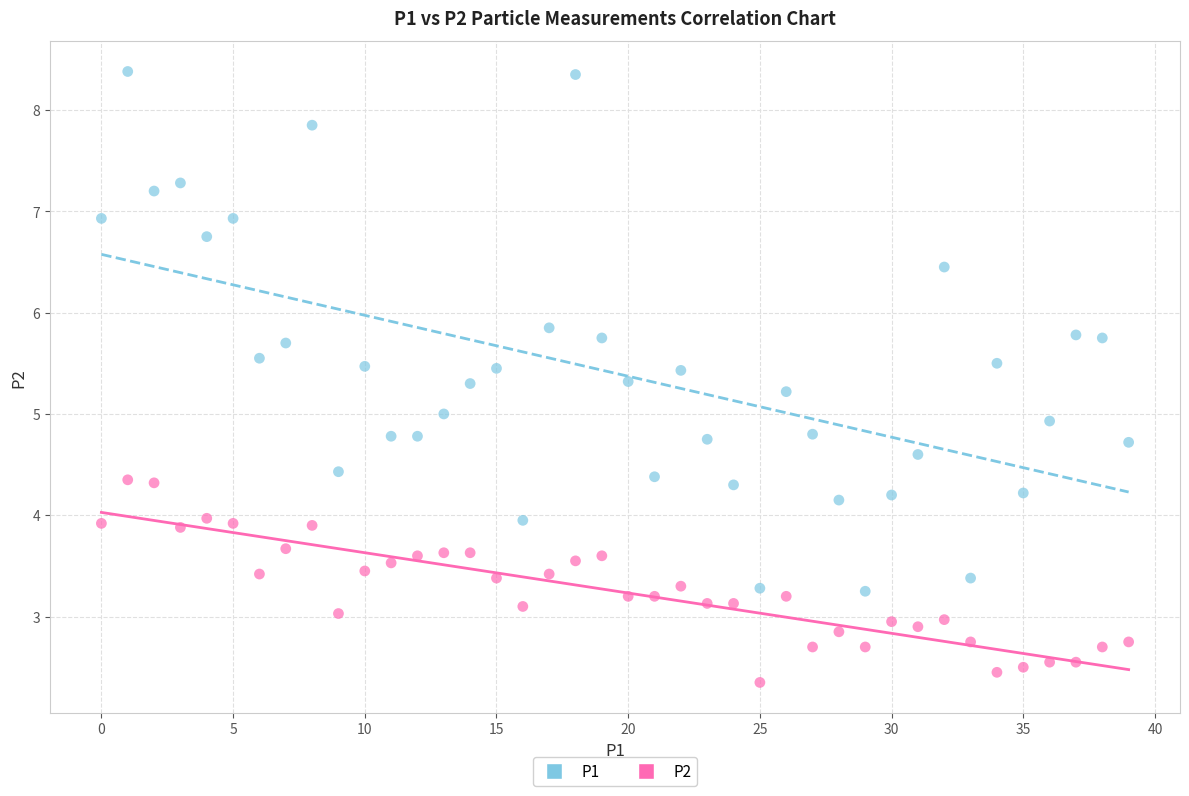

Across all data points, what is the range of Y values (max minus min)?

6.0